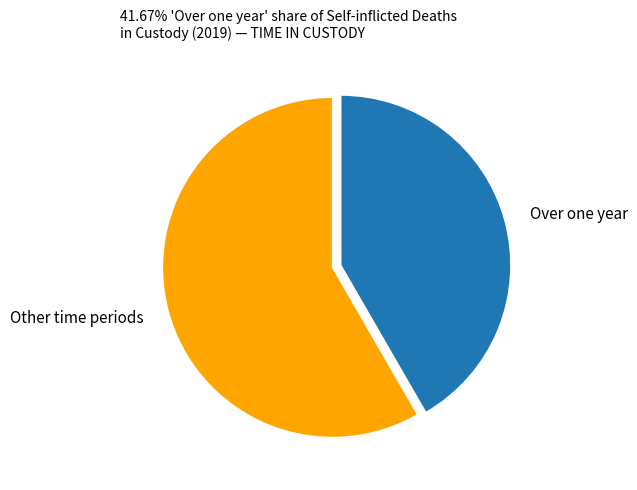

Which slice represents more than half of the pie?

Other time periods